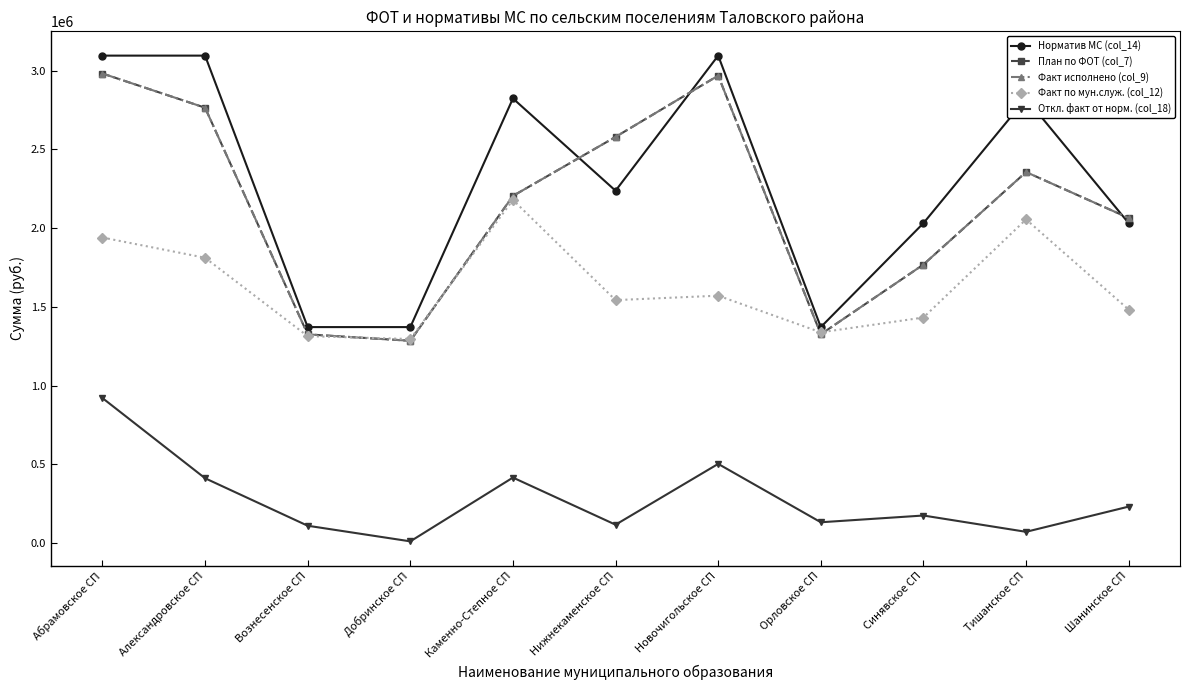

Which series has the largest range (max minus min)?

Норматив МС (col_14)